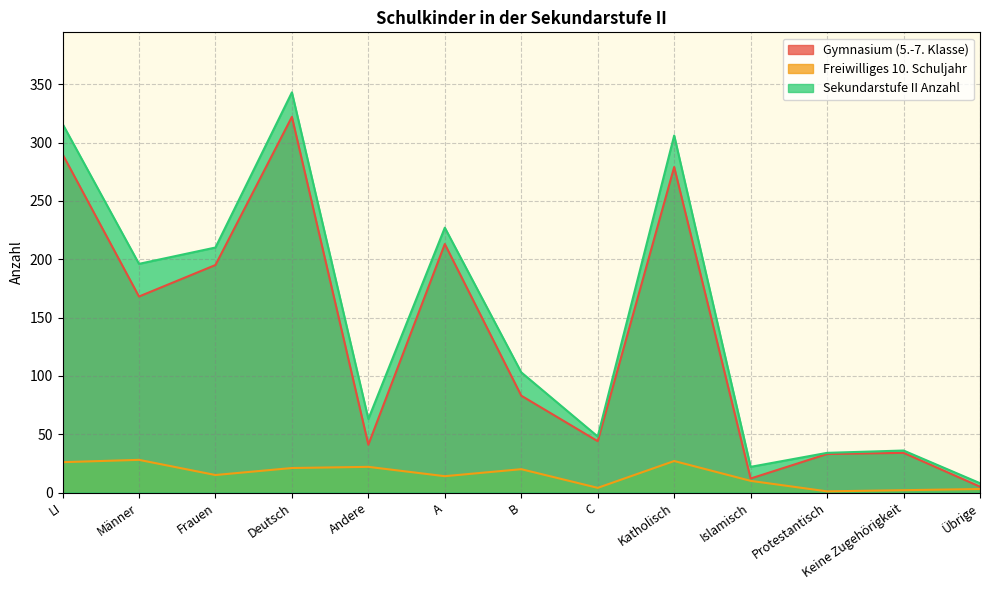

Which series has the largest range (max minus min)?

Sekundarstufe II Anzahl